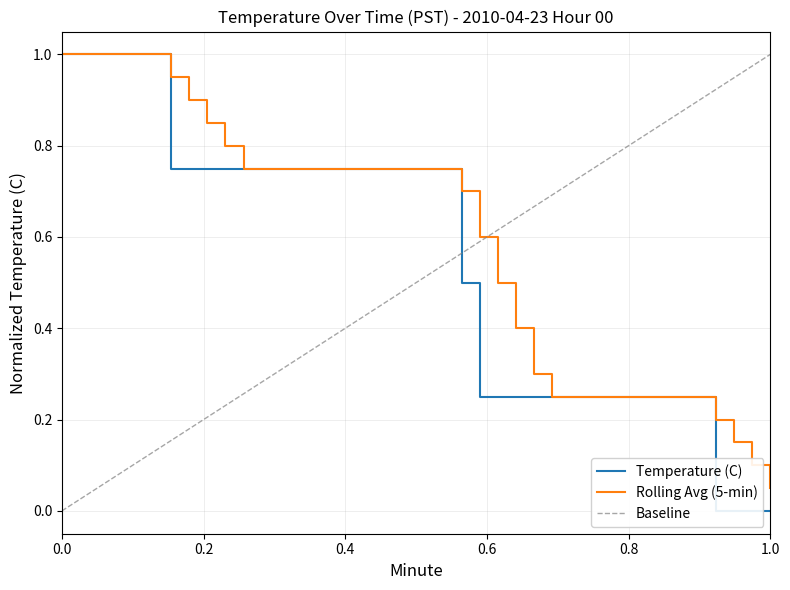

At which label is Rolling Avg (5-min) closest to 0?

1.0